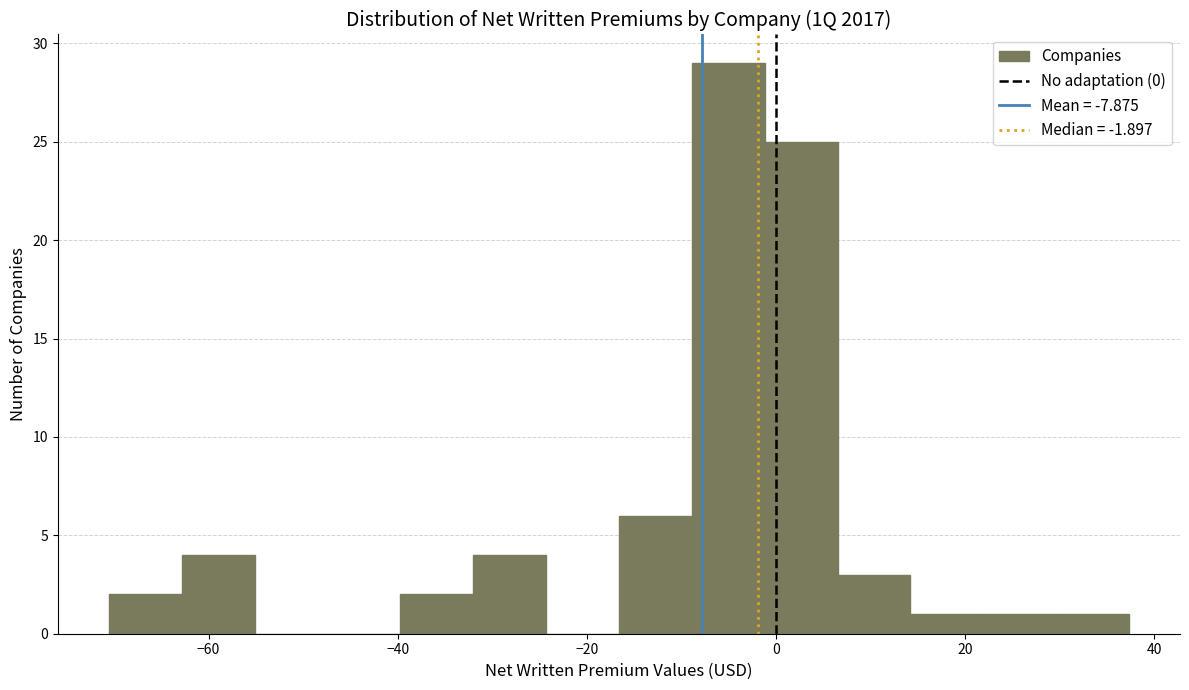

Around what value on the x-axis is the tallest bar? Give the approximate position of its centre, as read against the axis.

-6